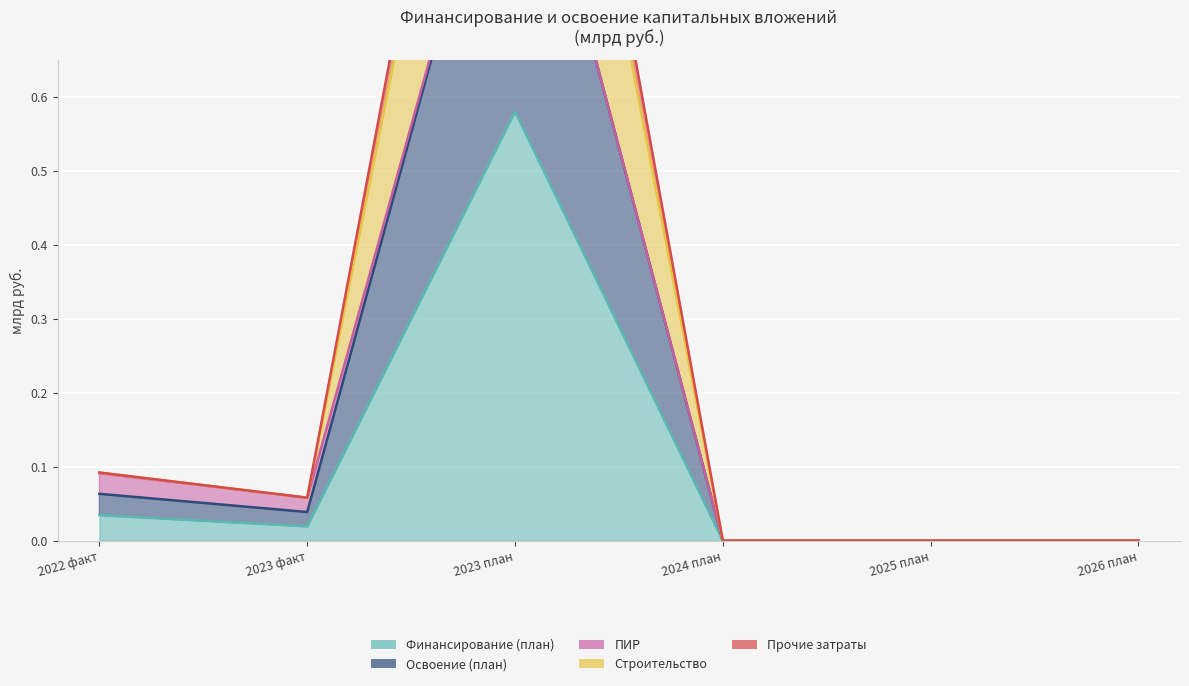

True or false: Прочие затраты and Освоение (план) intersect in this chart.

False